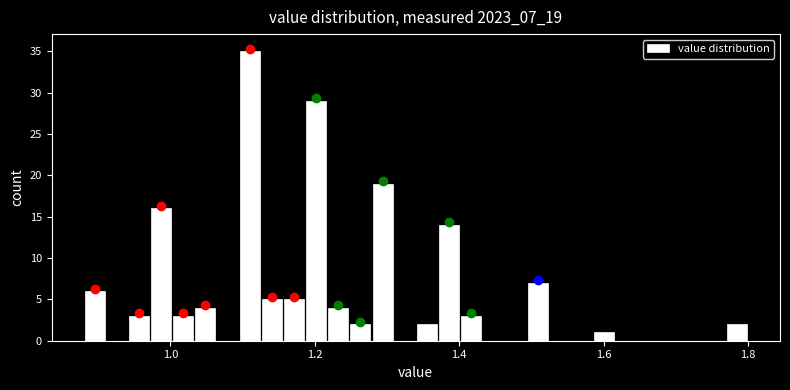

Read against the x-axis, roughly where is the centre of the tallest bar?

1.12